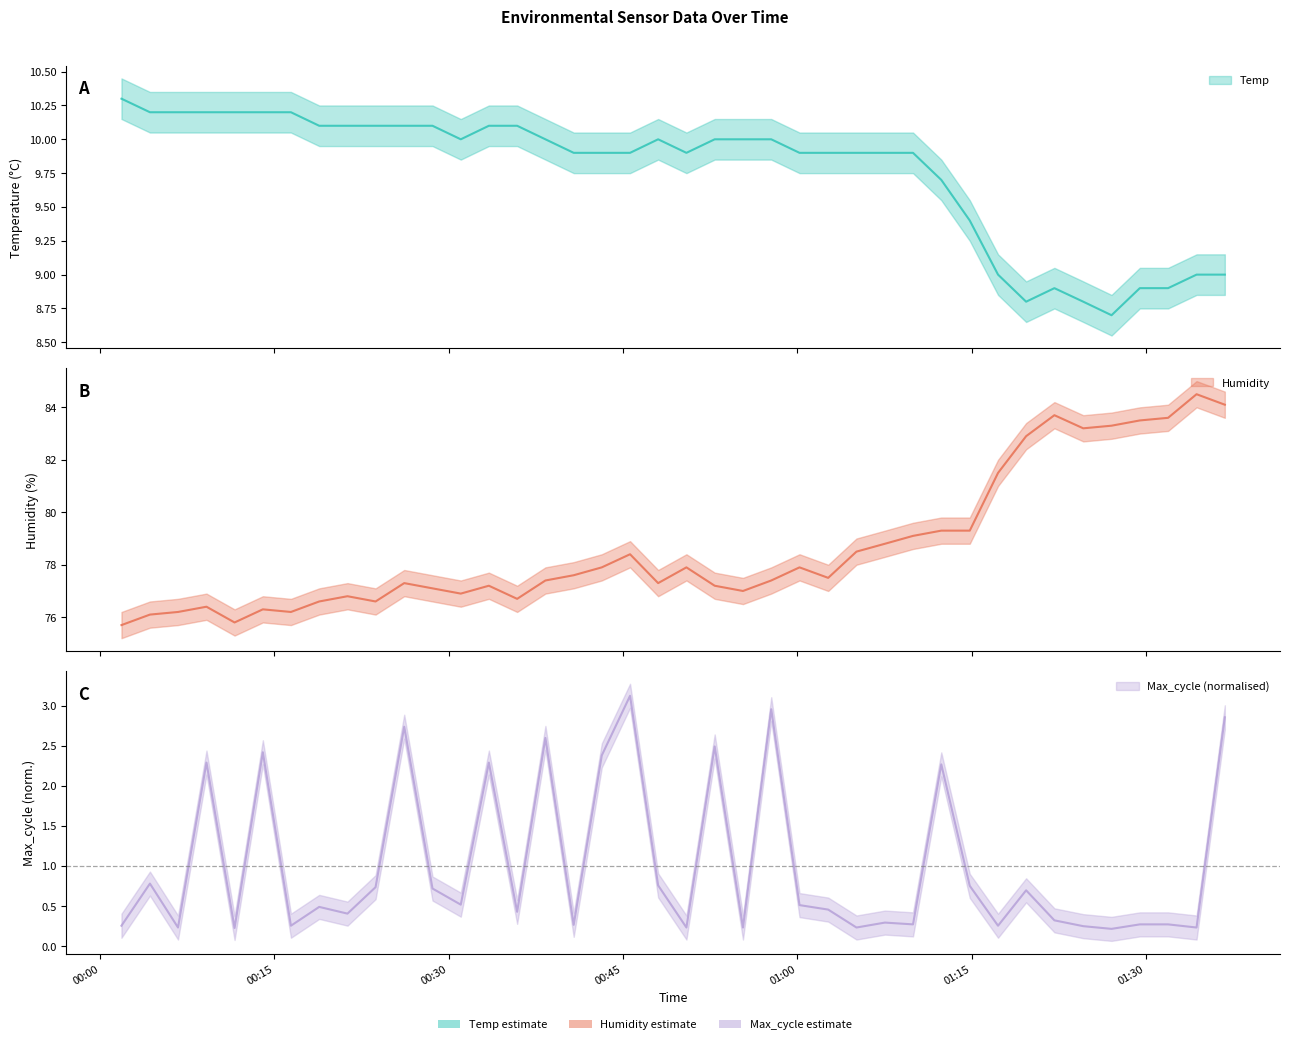

What are all the series names shown in the legend?

Temp, Humidity, Max_cycle